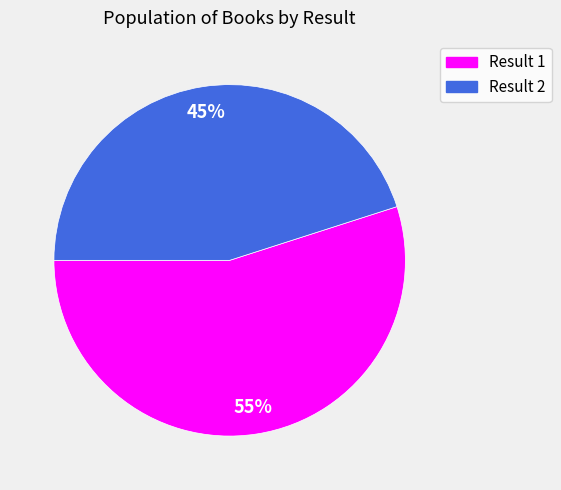

Is there a majority slice in this chart?

Yes